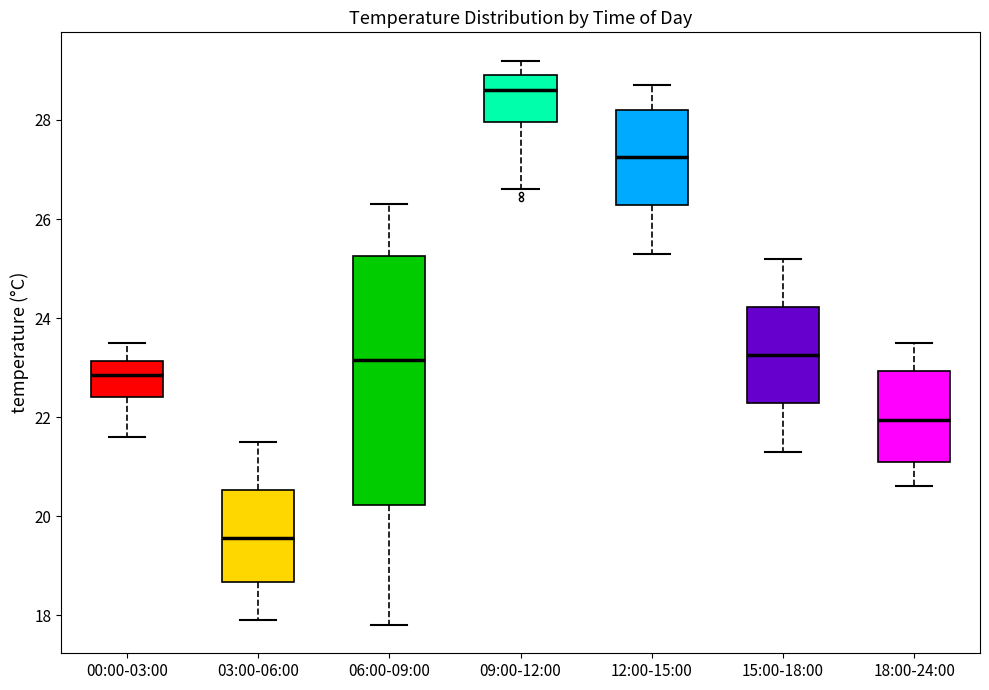

Where does the lower whisker of the box for 12:00-15:00 end on the y-axis? The values are not printed on the chart, so give them approximately, as read against the axis.

25.4